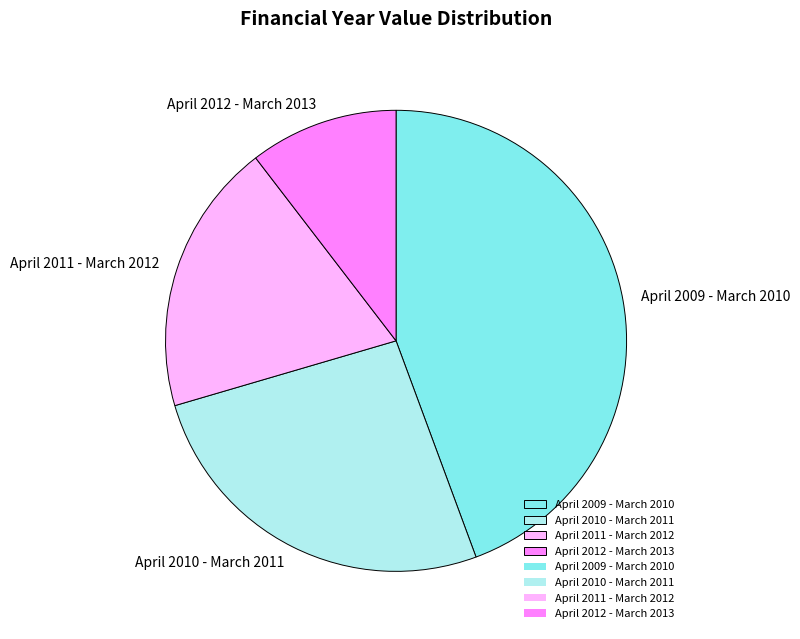

How many slices are in this pie chart?

4